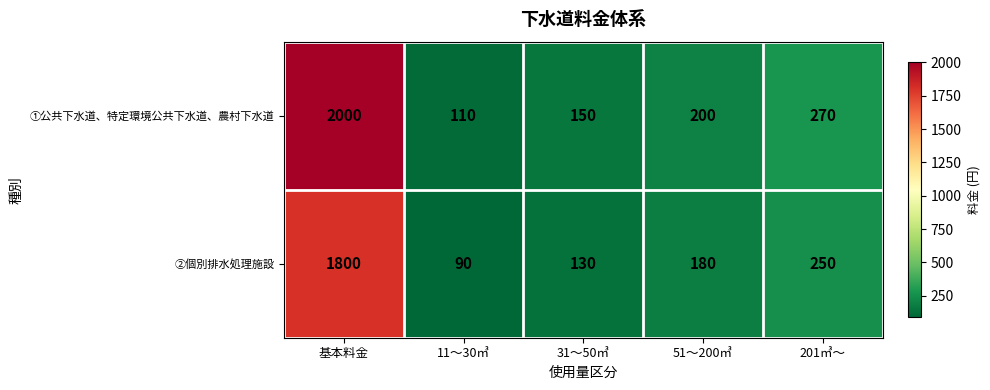

What is the difference between the highest and lowest values at 11～30㎥?

20